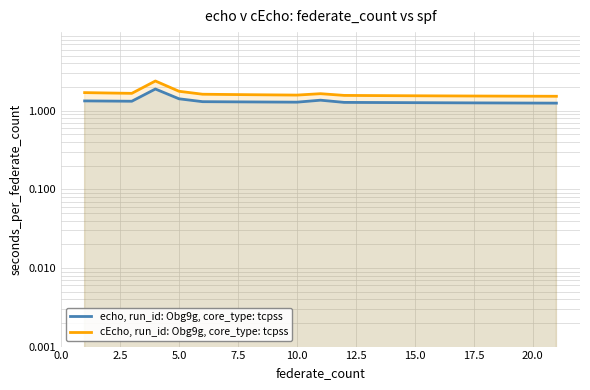

In echo, run_id: Obg9g, core_type: tcpss, how many points are higher than both neighbors (excluding endpoints)?

2